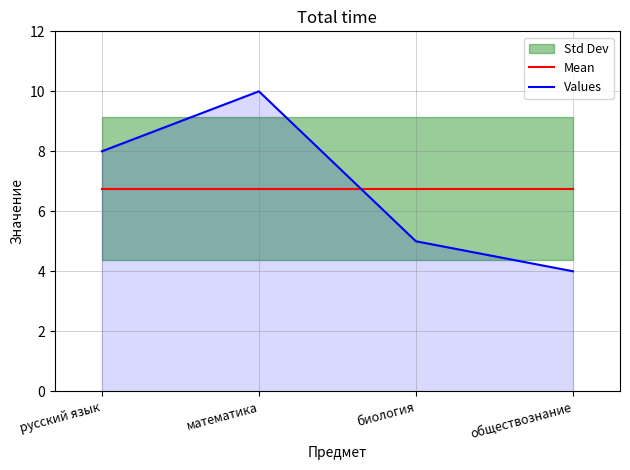

Reading left to right, what are all the values shown in this chart?

Mean: 6.8	6.8	6.8	6.8
Values: 8.0	10.0	5.0	4.0